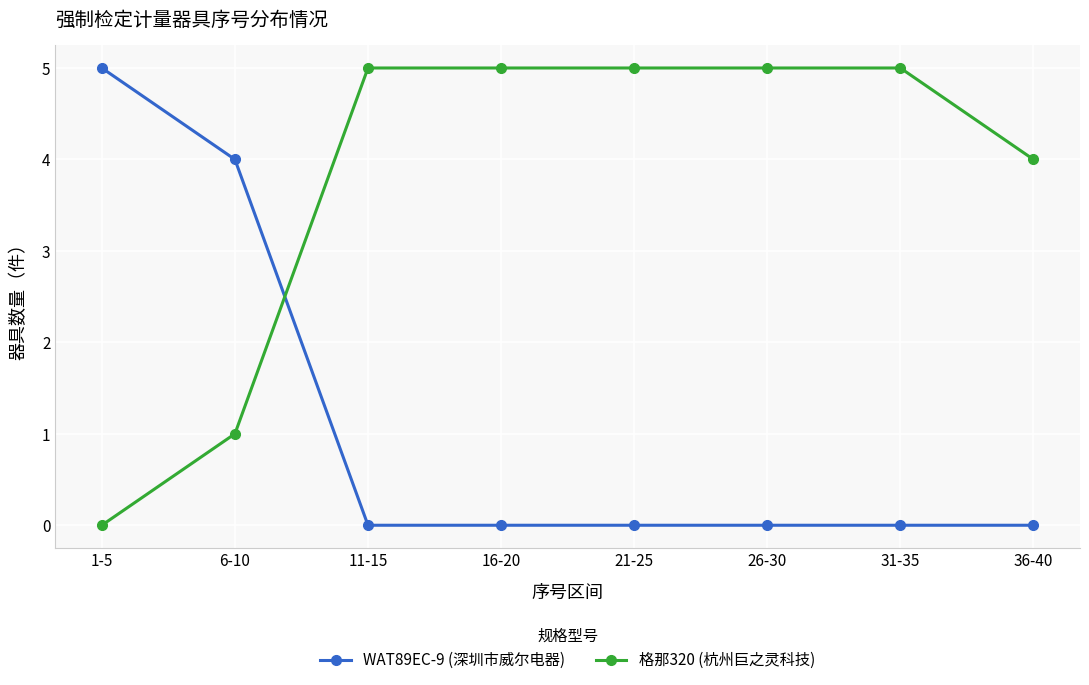

What is the total value across all series at 31-35?

5